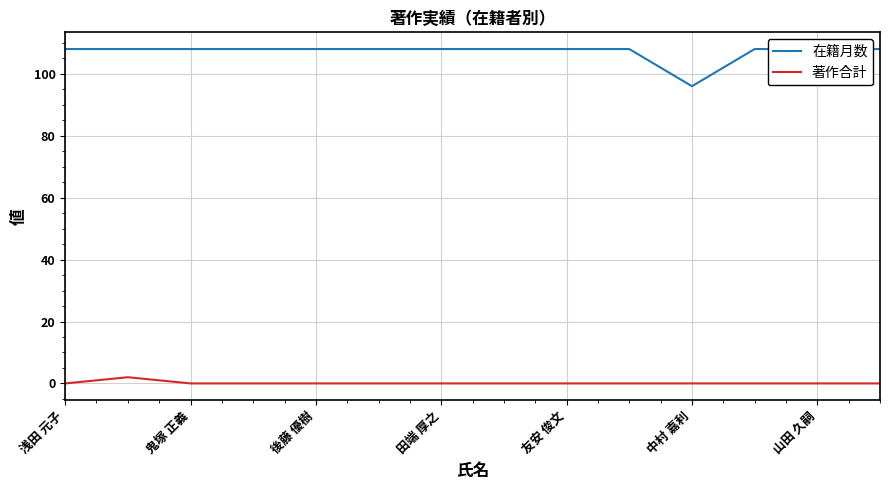

The 在籍月数 series shows 108 at 7. True or false?

True